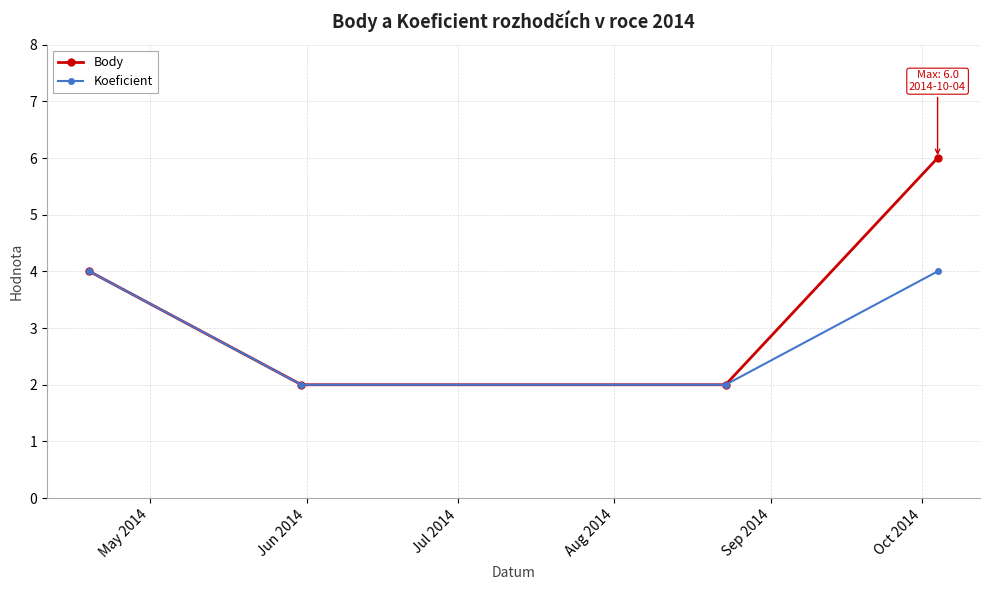

What is the maximum value shown in the chart?

6